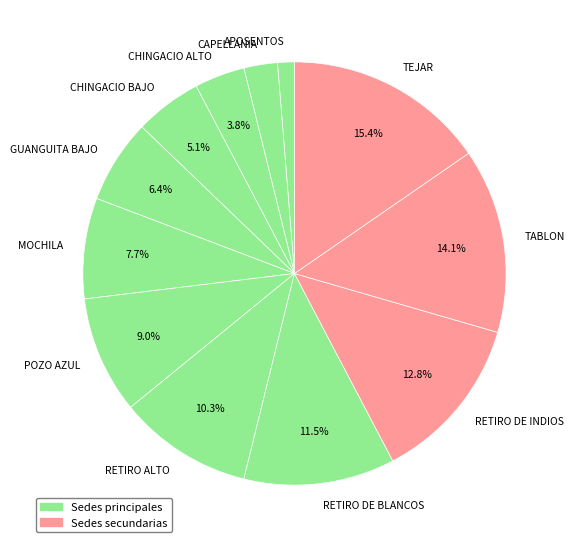

To the nearest percent, what percentage of the pie is MOCHILA?

8%